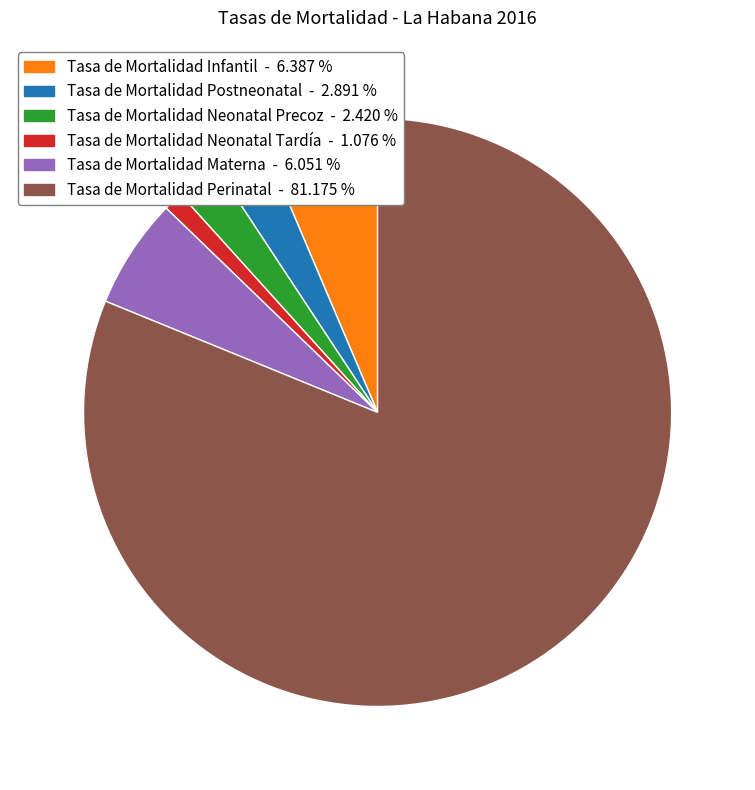

Which slice is the smallest?

Tasa de Mortalidad Neonatal Tardía